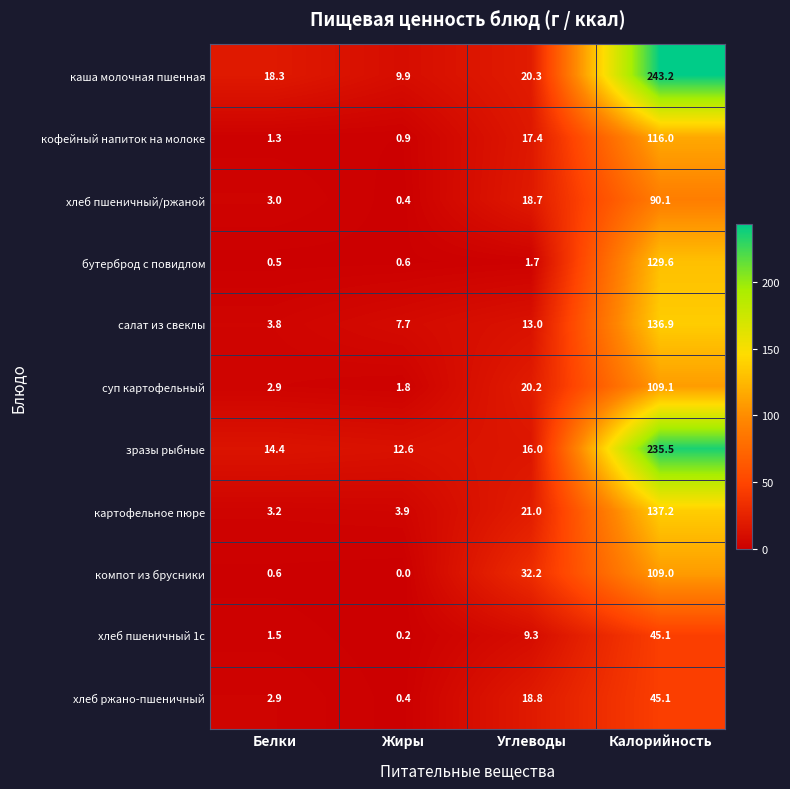

At which category does the chart reach its peak across all series?

Калорийность